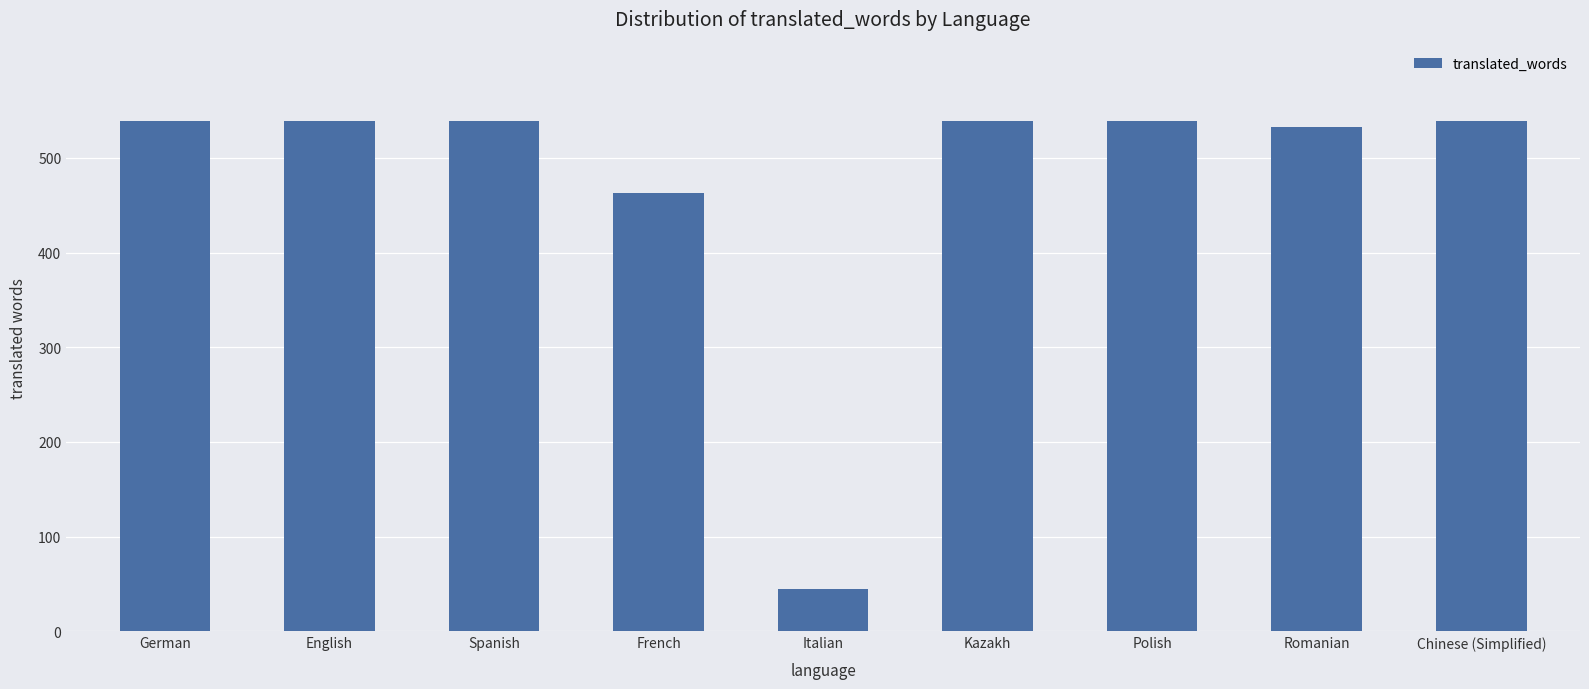

Between Italian and German, which is larger?

German